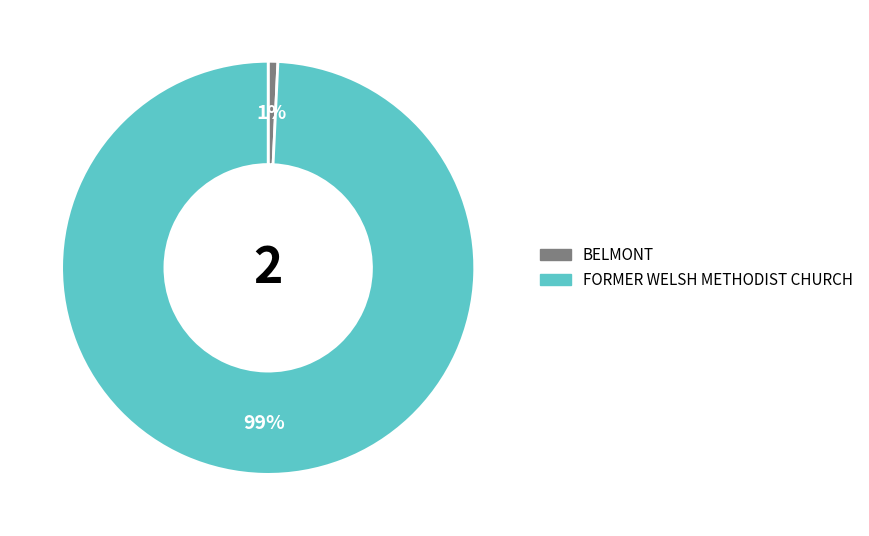

Is the sum of FORMER WELSH METHODIST CHURCH and BELMONT greater than half?

Yes